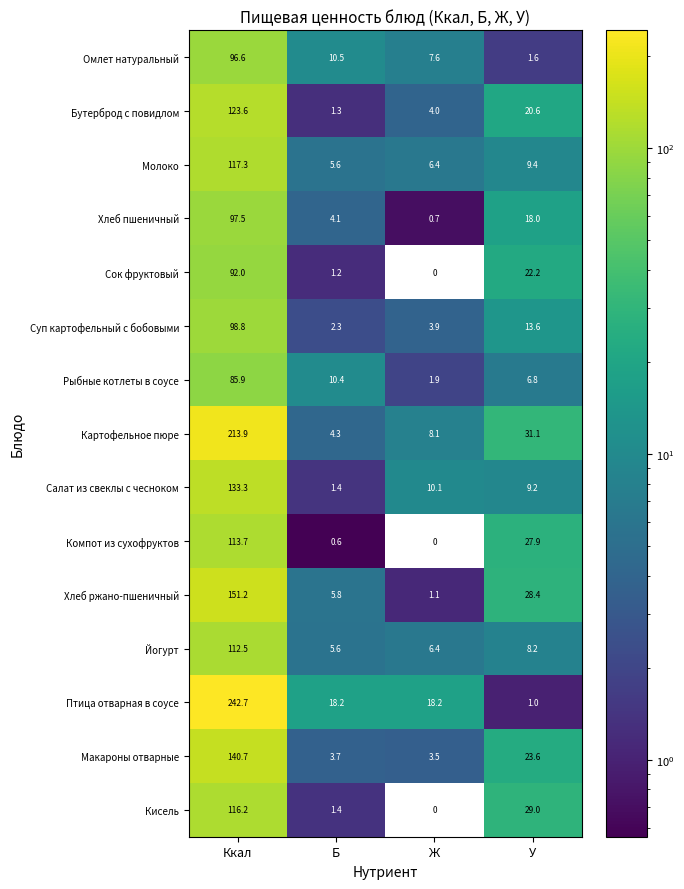

At У, list the series in order from largest to smallest.

Картофельное пюре, Кисель, Хлеб ржано-пшеничный, Компот из сухофруктов, Макароны отварные, Сок фруктовый, Бутерброд с повидлом, Хлеб пшеничный, Суп картофельный с бобовыми, Молоко, Салат из свеклы с чесноком, Йогурт, Рыбные котлеты в соусе, Омлет натуральный, Птица отварная в соусе